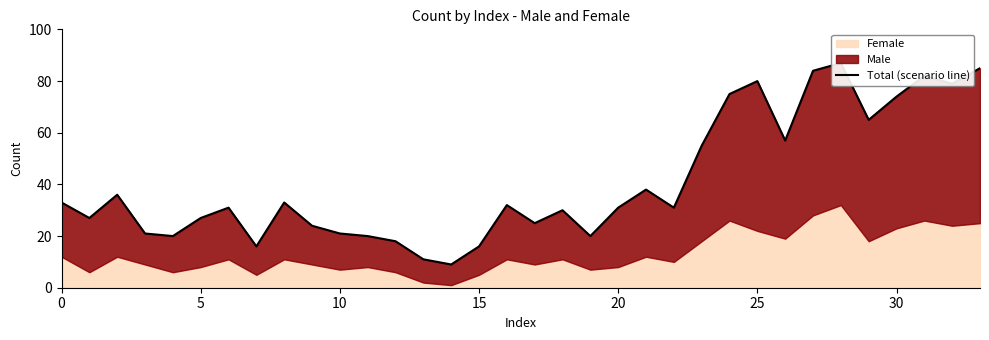

Which has a higher value, 5 or 33?

33